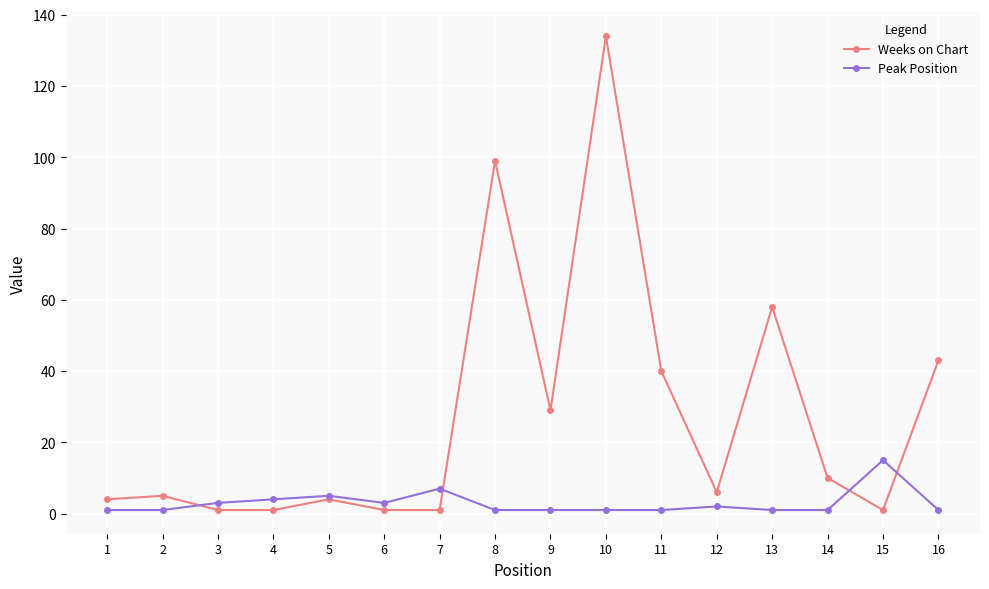

Between which two adjacent categories do Weeks on Chart and Peak Position first intersect?

2 and 3